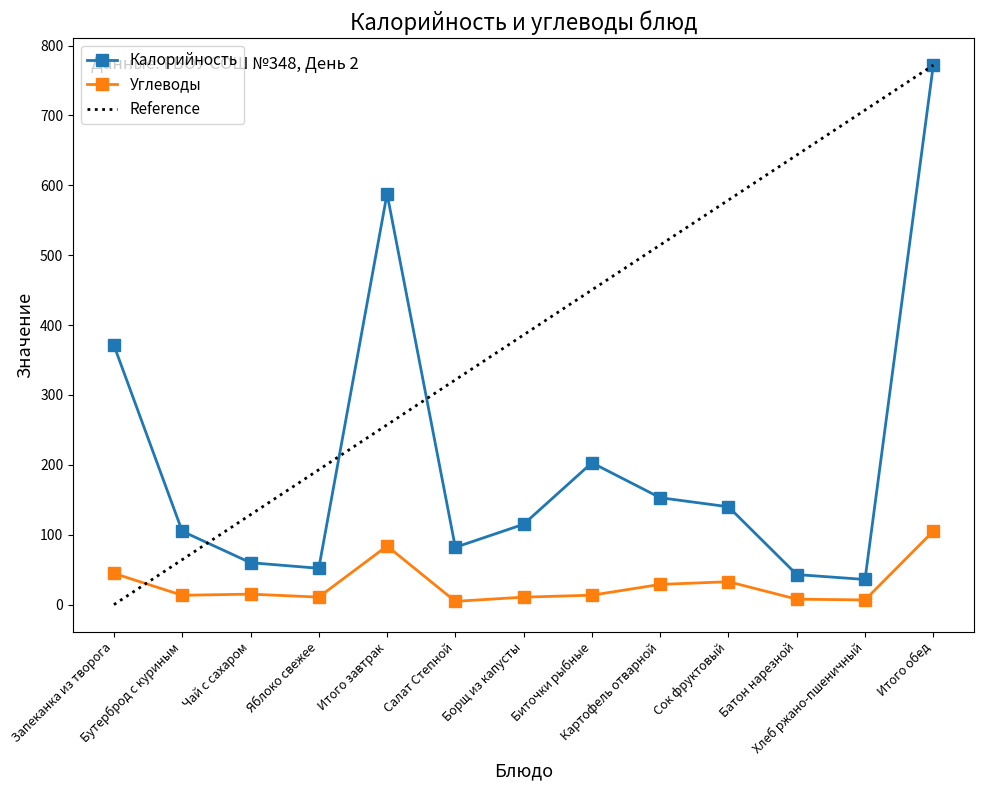

Between Бутерброд с куриным and Салат Степной, which is larger?

Бутерброд с куриным